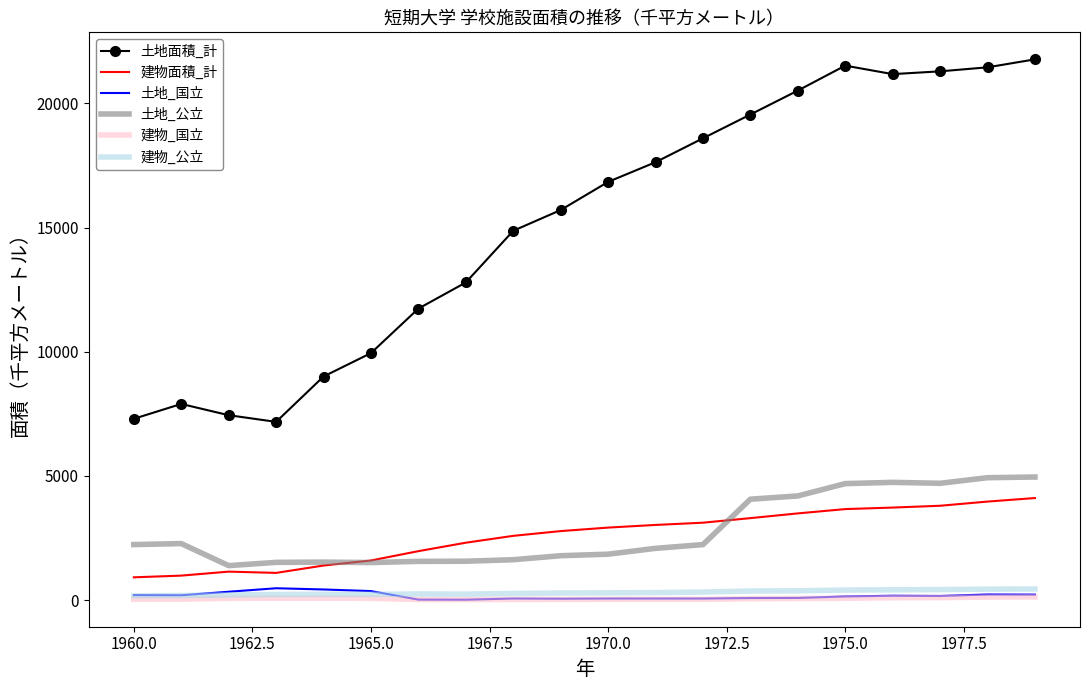

At how many categories does at least one series exceed 11956?

13